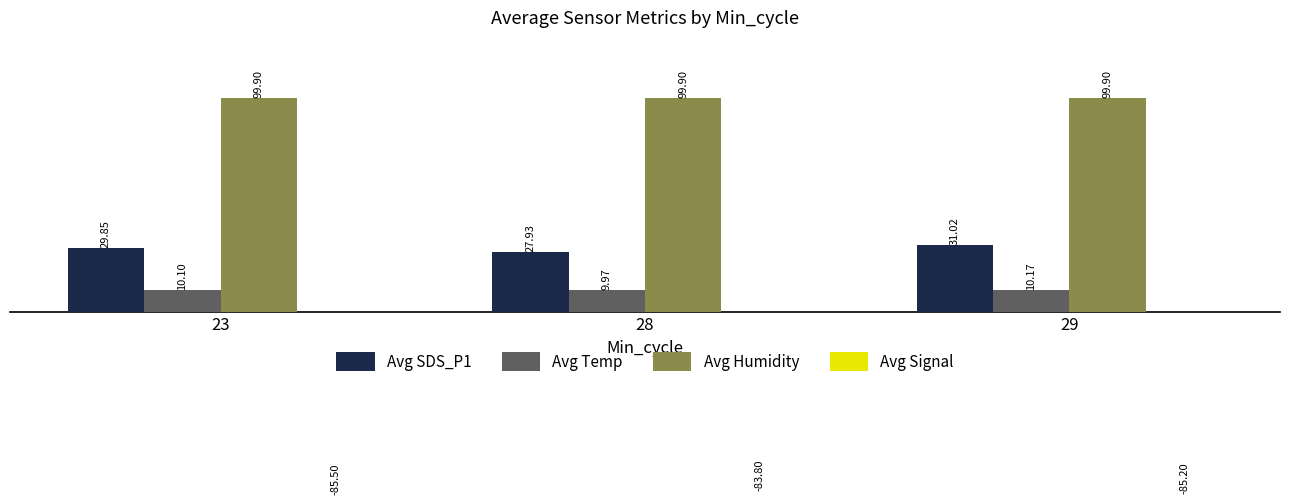

True or false: Avg Signal has a value of -42.0 at 23.

False